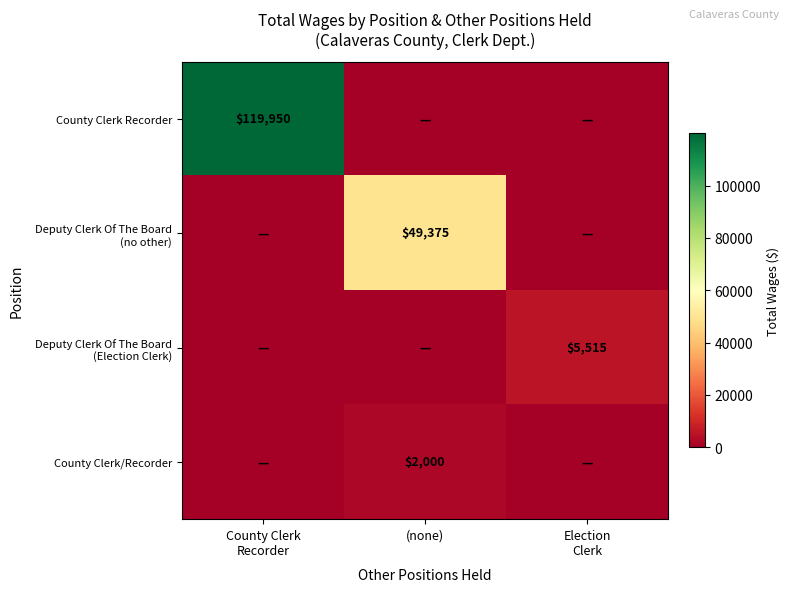

What is the spread (max minus min) of values at County Clerk
Recorder?

119950